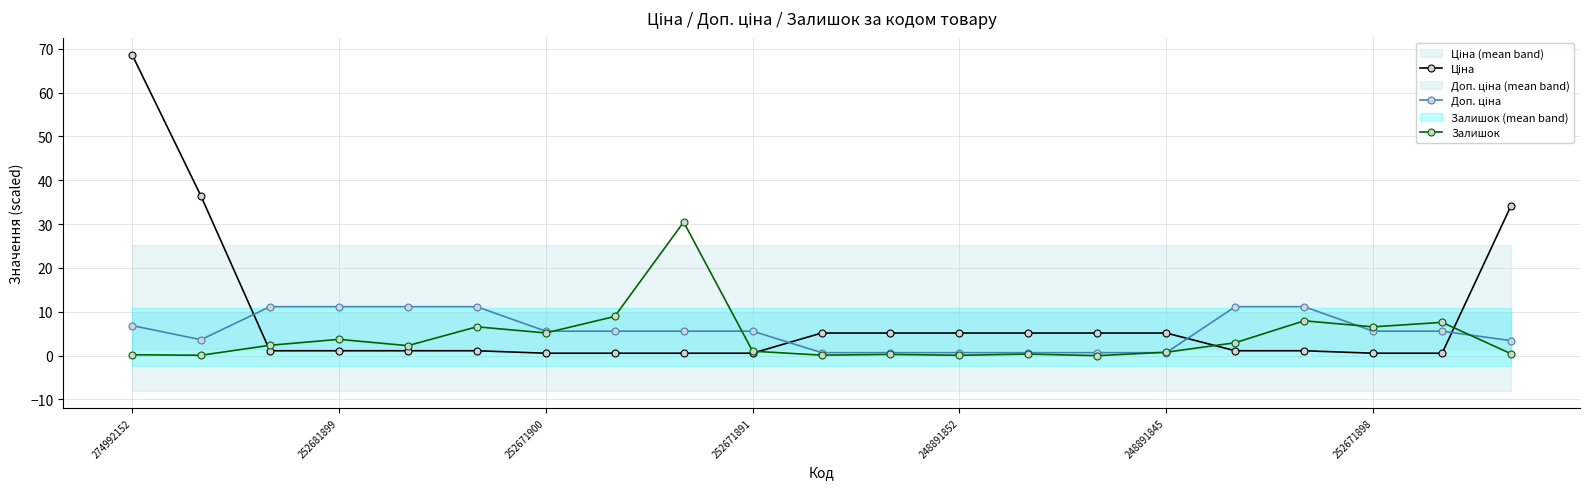

Reading left to right, what are all the values shown in this chart?

Ціна: 68.7	36.4	1.1	1.1	1.1	1.1	0.6	0.6	0.6	0.6	5.2	5.2	5.2	5.2	5.2	5.2	1.1	1.1	0.6	0.6	34.2
Доп. ціна: 6.9	3.6	11.2	11.2	11.2	11.2	5.6	5.6	5.6	5.6	0.7	0.7	0.7	0.7	0.7	0.7	11.2	11.2	5.6	5.6	3.4
Залишок: 0.2	0.1	2.4	3.7	2.3	6.6	5.2	8.9	30.5	1.0	0.1	0.3	0.1	0.4	0.0	0.8	3.0	8.0	6.6	7.6	0.4